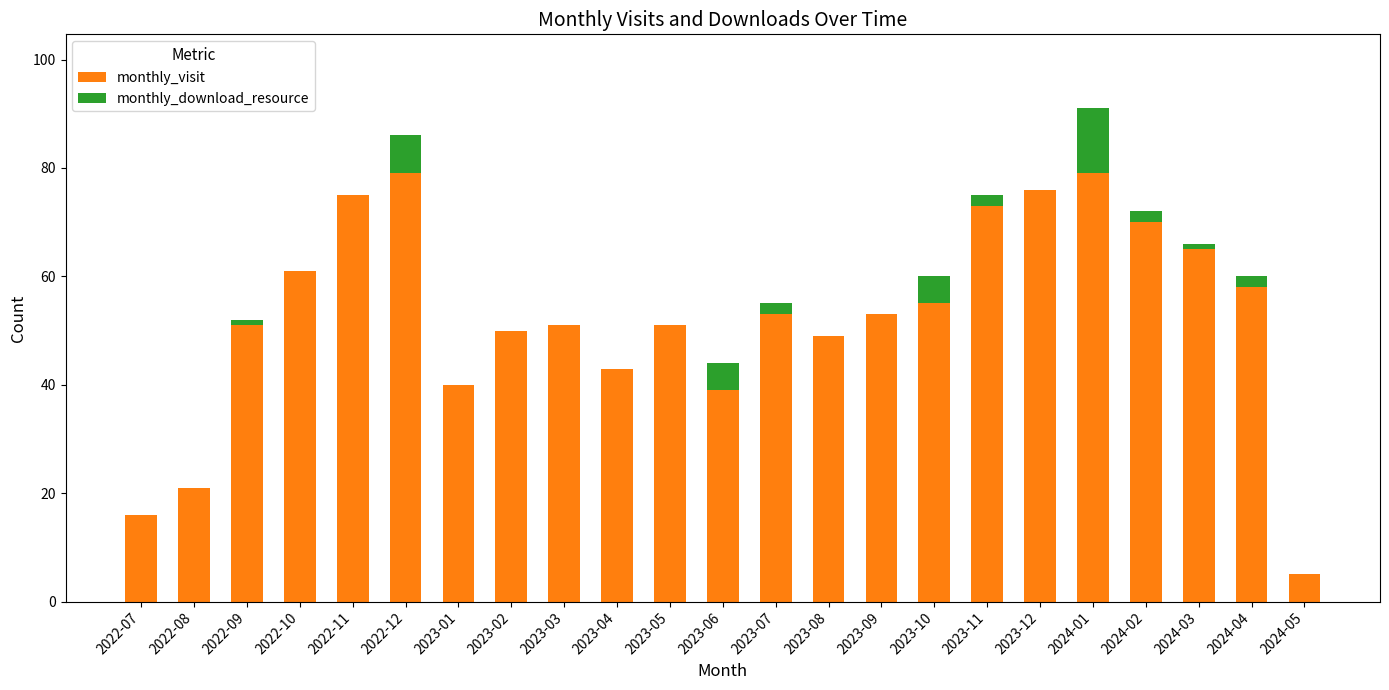

At which category is the sum across all series the highest?

2024-01